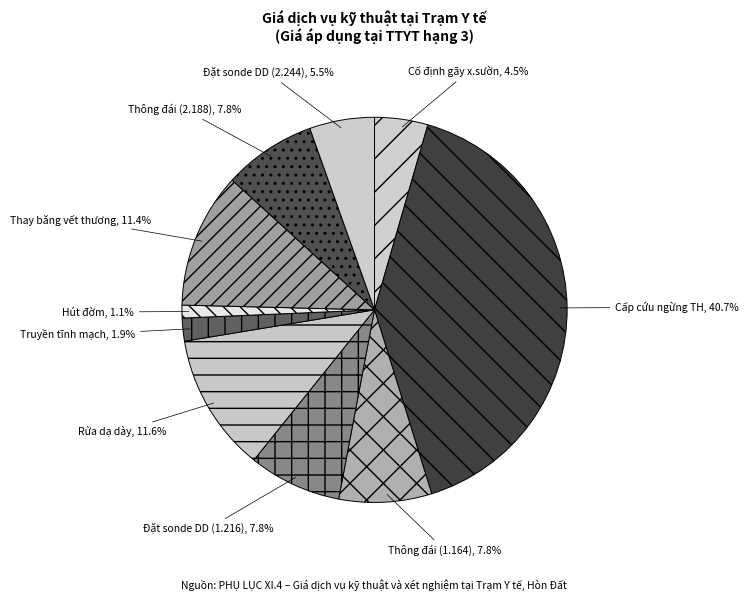

How many slices are in this pie chart?

10